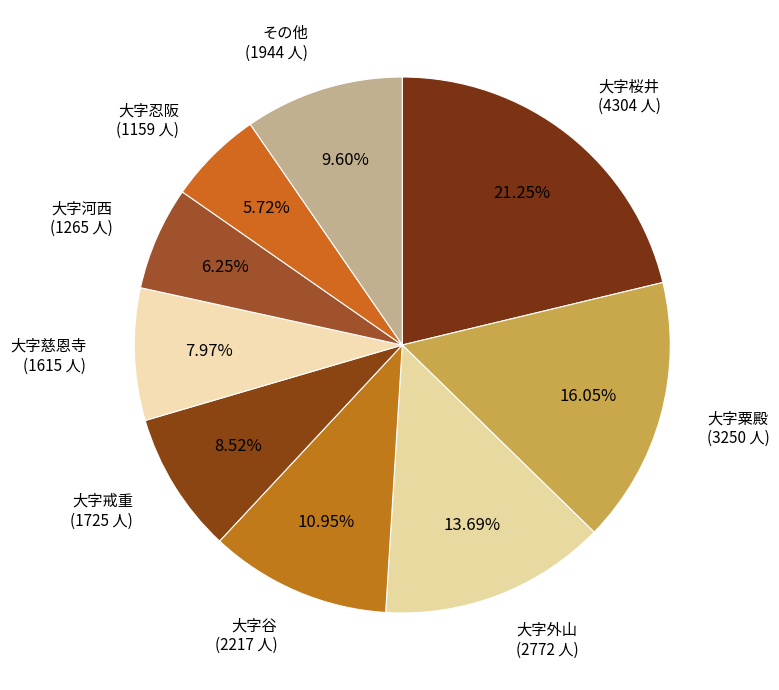

Is 大字忍阪 (1159 人) the majority of the pie?

No